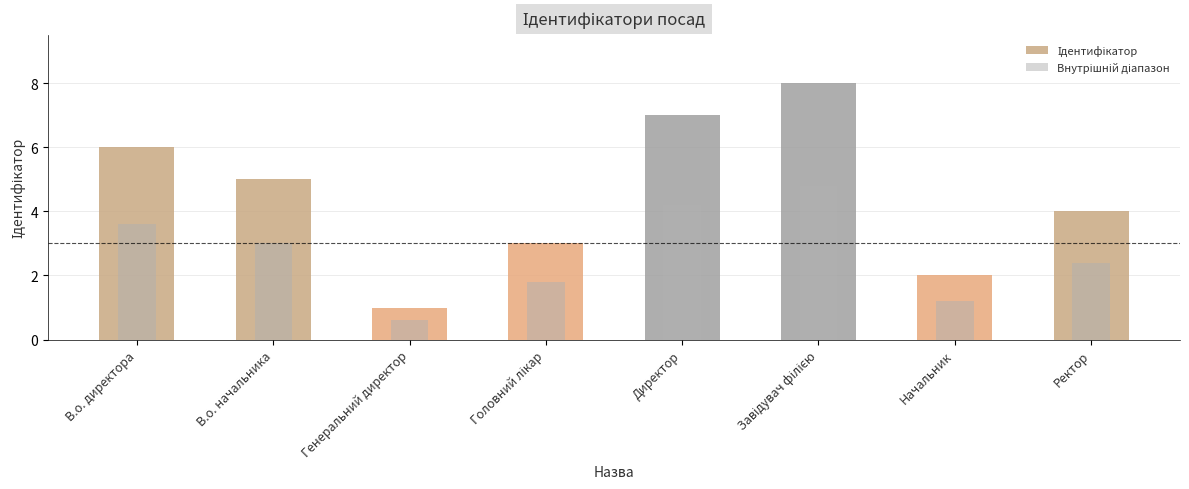

List the series in order of their peak value, highest first.

Ідентифікатор, Внутрішній діапазон